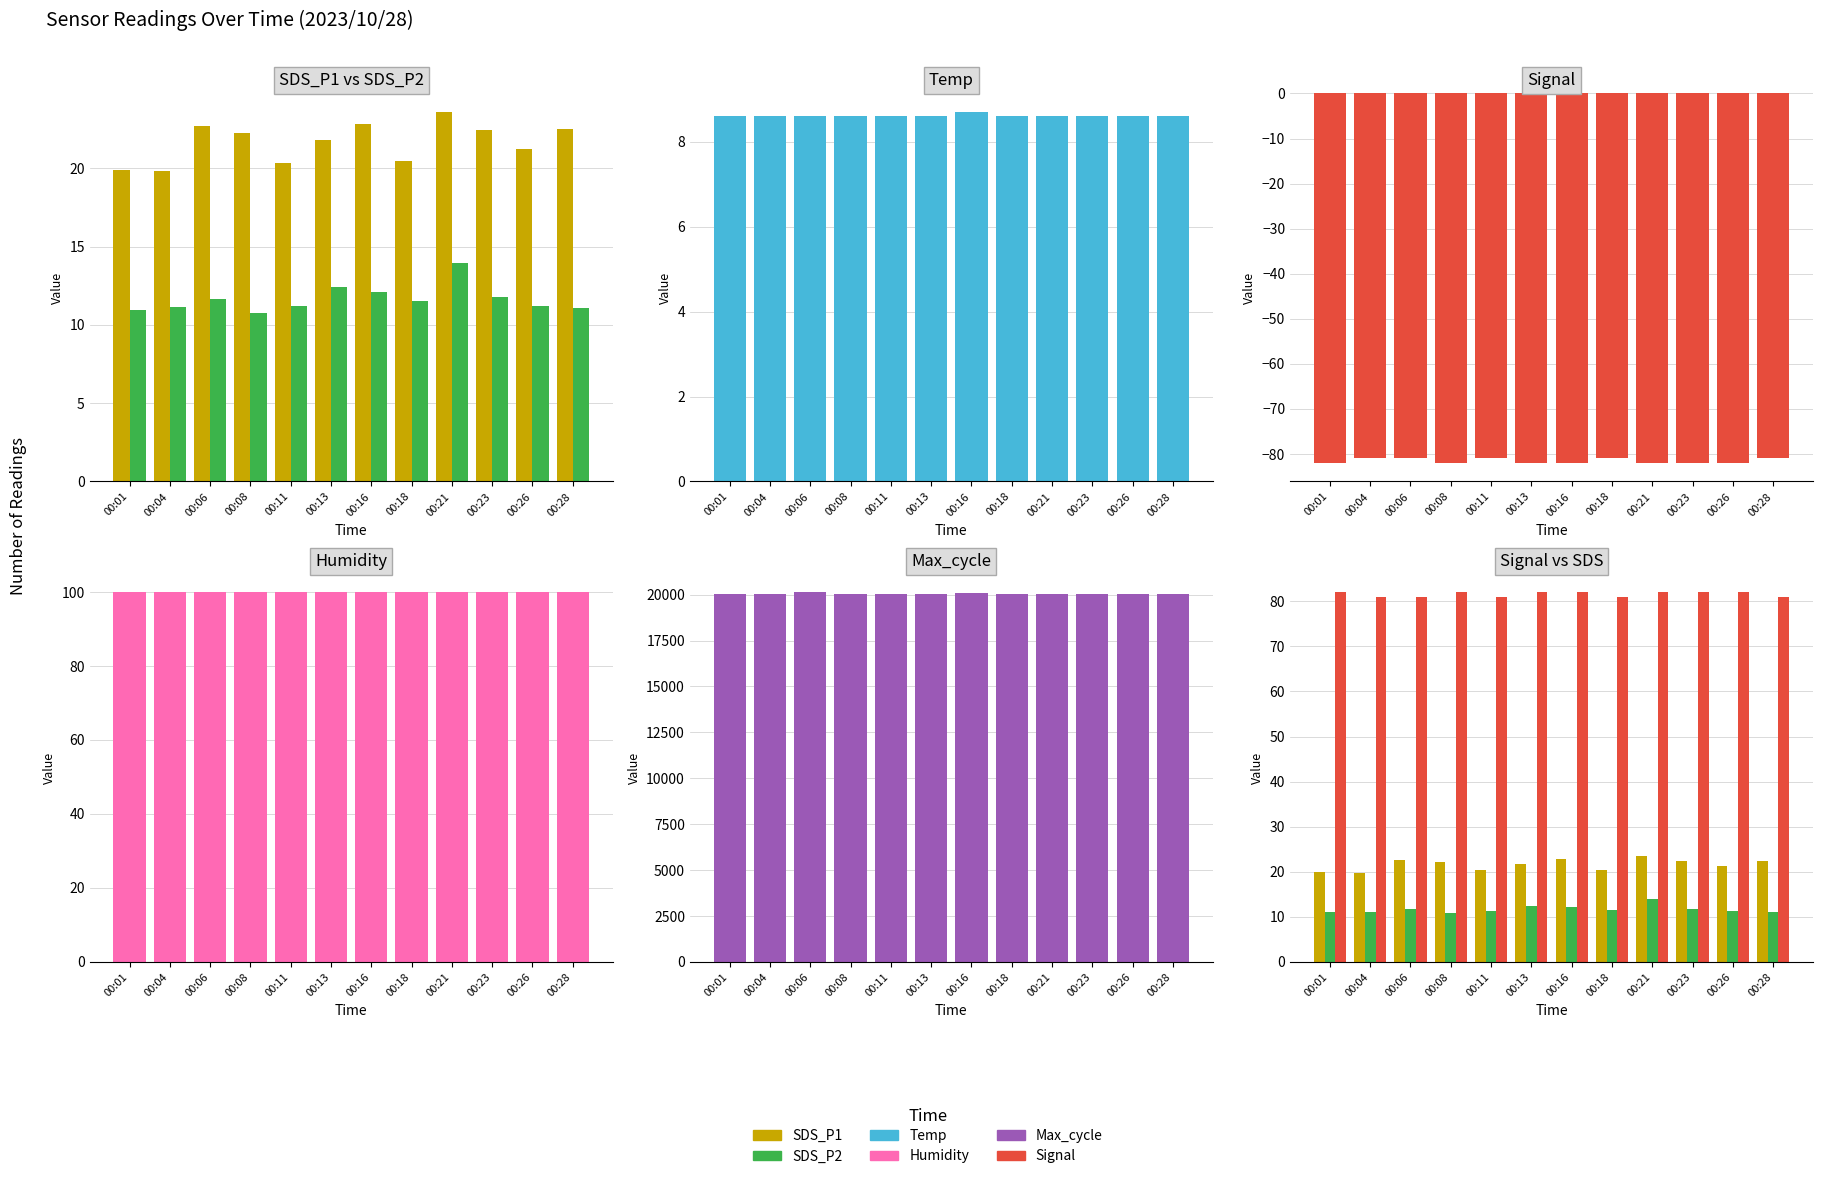

What is the value of the Humidity bar at the 2nd from the left?

99.9